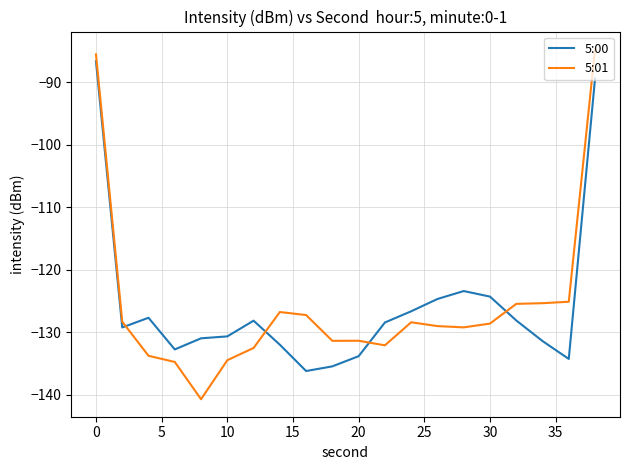

What are all the series names shown in the legend?

5:00, 5:01